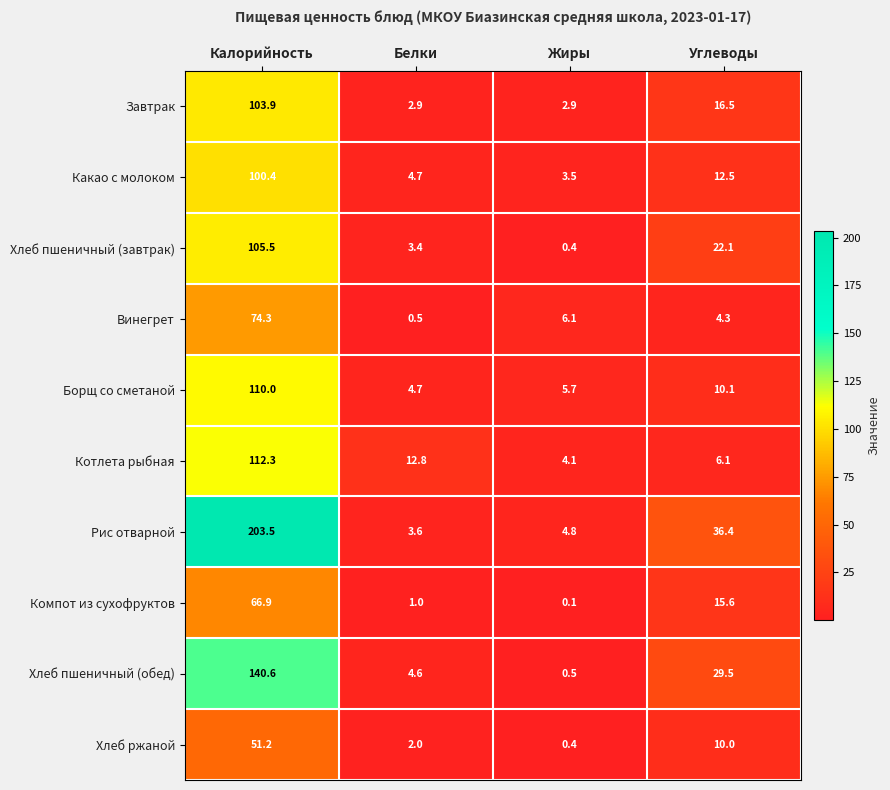

Between Белки and Углеводы, which series saw the biggest shift?

Рис отварной